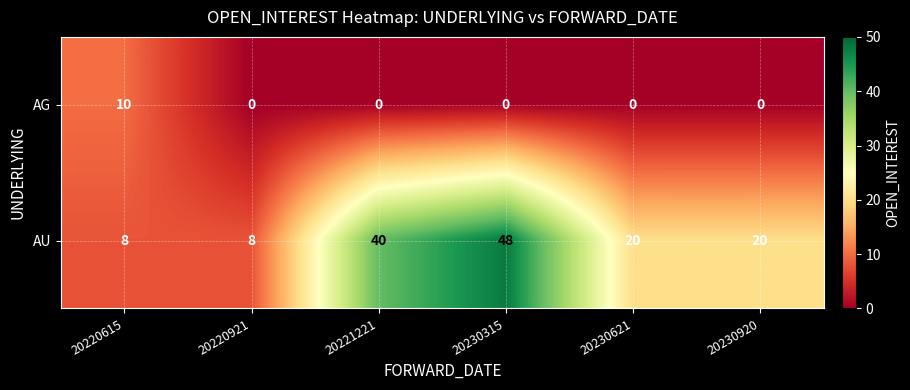

At how many categories does at least one series exceed 18?

4